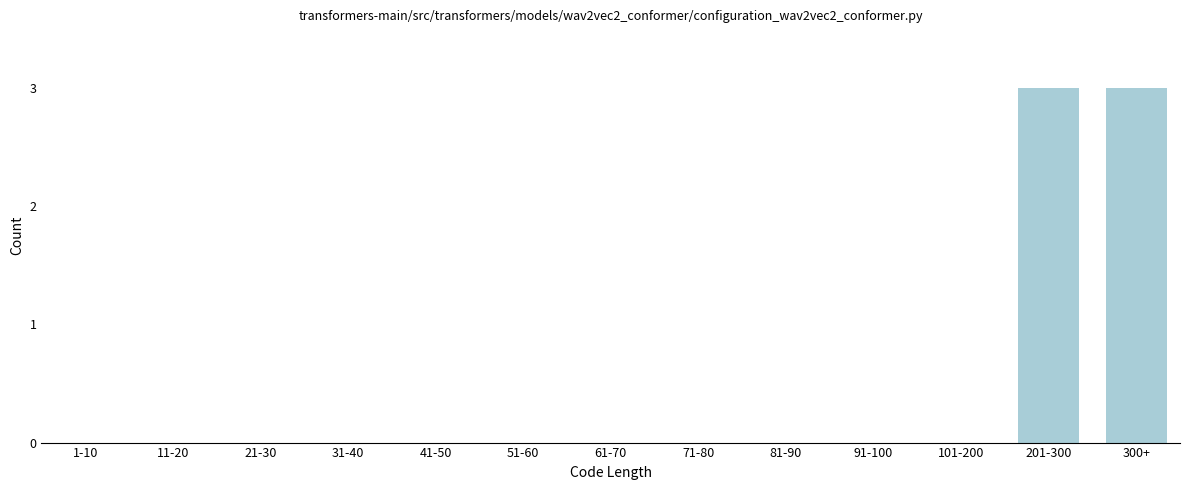

Reading right to left, extract all data points from this chart.

300+=3	201-300=3	101-200=0	91-100=0	81-90=0	71-80=0	61-70=0	51-60=0	41-50=0	31-40=0	21-30=0	11-20=0	1-10=0